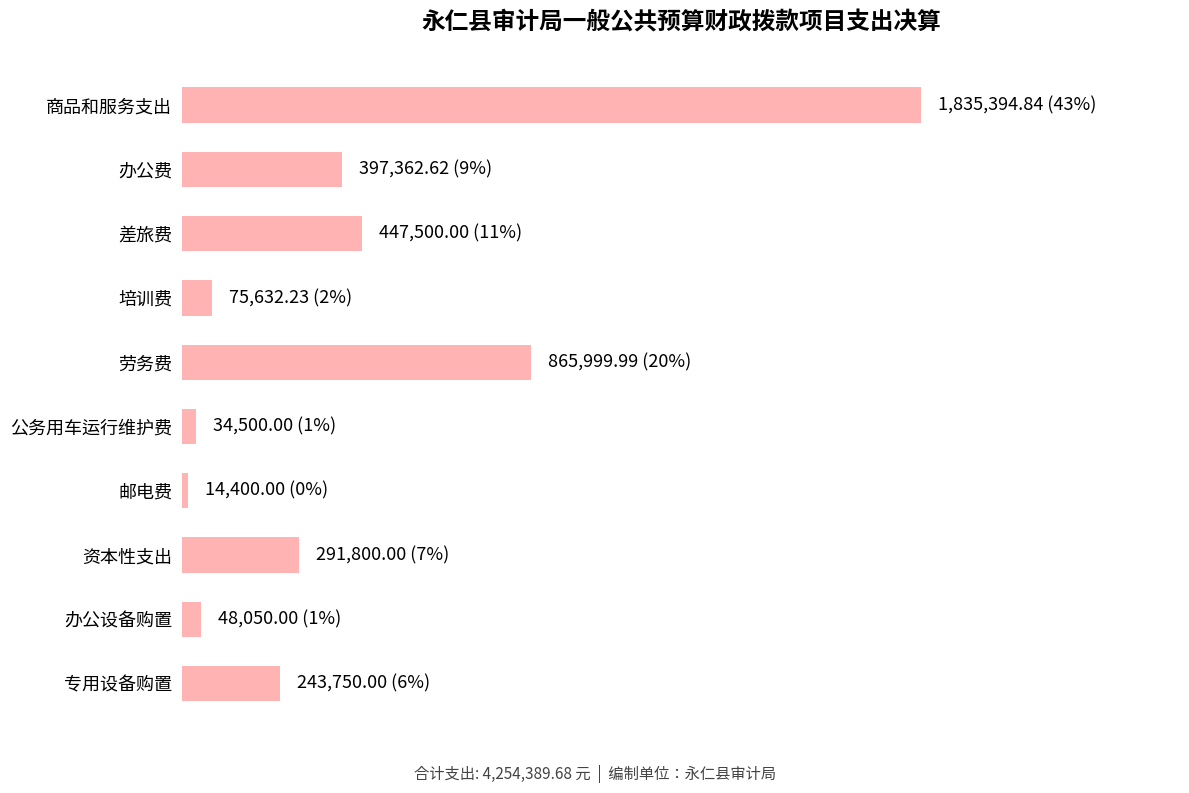

Which category has the lowest value across all series?

邮电费